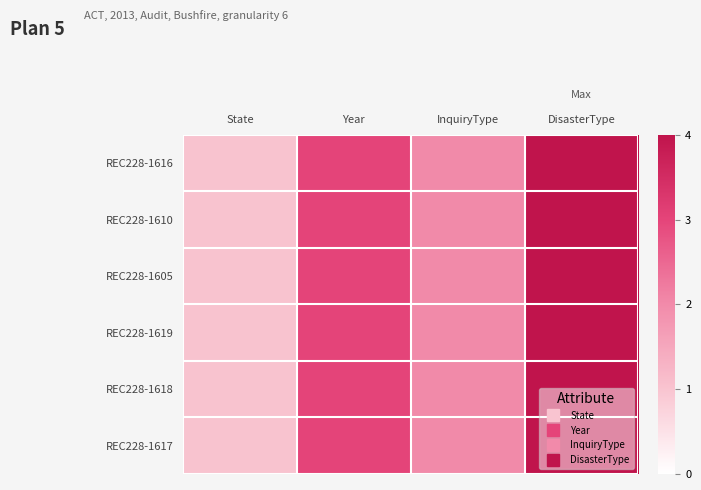

Reading left to right, extract all data points from this chart.

REC228-1616: State=1	Year=3	InquiryType=2	DisasterType=4
REC228-1610: State=1	Year=3	InquiryType=2	DisasterType=4
REC228-1605: State=1	Year=3	InquiryType=2	DisasterType=4
REC228-1619: State=1	Year=3	InquiryType=2	DisasterType=4
REC228-1618: State=1	Year=3	InquiryType=2	DisasterType=4
REC228-1617: State=1	Year=3	InquiryType=2	DisasterType=4